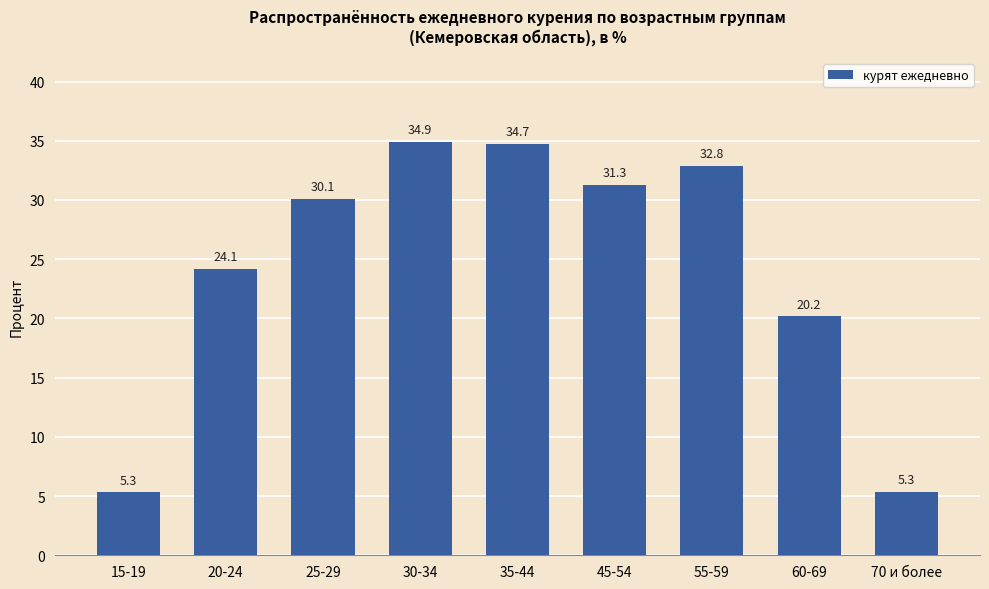

Reading left to right, what are all the values shown in this chart?

15-19=5.3	20-24=24.1	25-29=30.1	30-34=34.9	35-44=34.7	45-54=31.3	55-59=32.8	60-69=20.2	70 и более=5.3